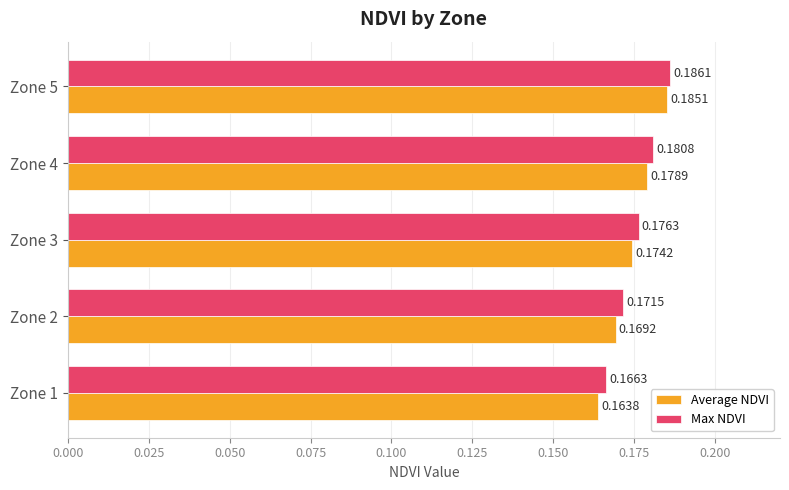

What is the total value across all series at Zone 1?

0.3